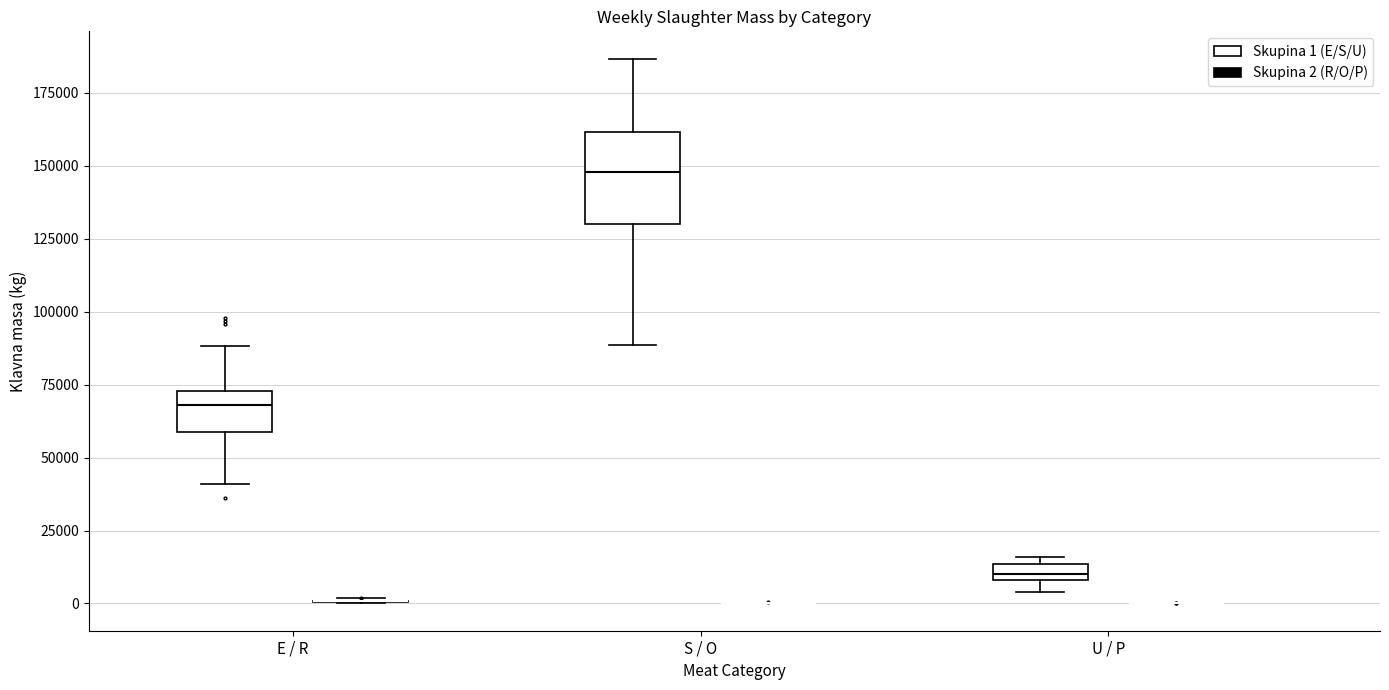

Where is the lower edge of the box for E / R (Skupina 1 (E/S/U)) on the y-axis? The values are not printed on the chart, so give them approximately, as read against the axis.

60000